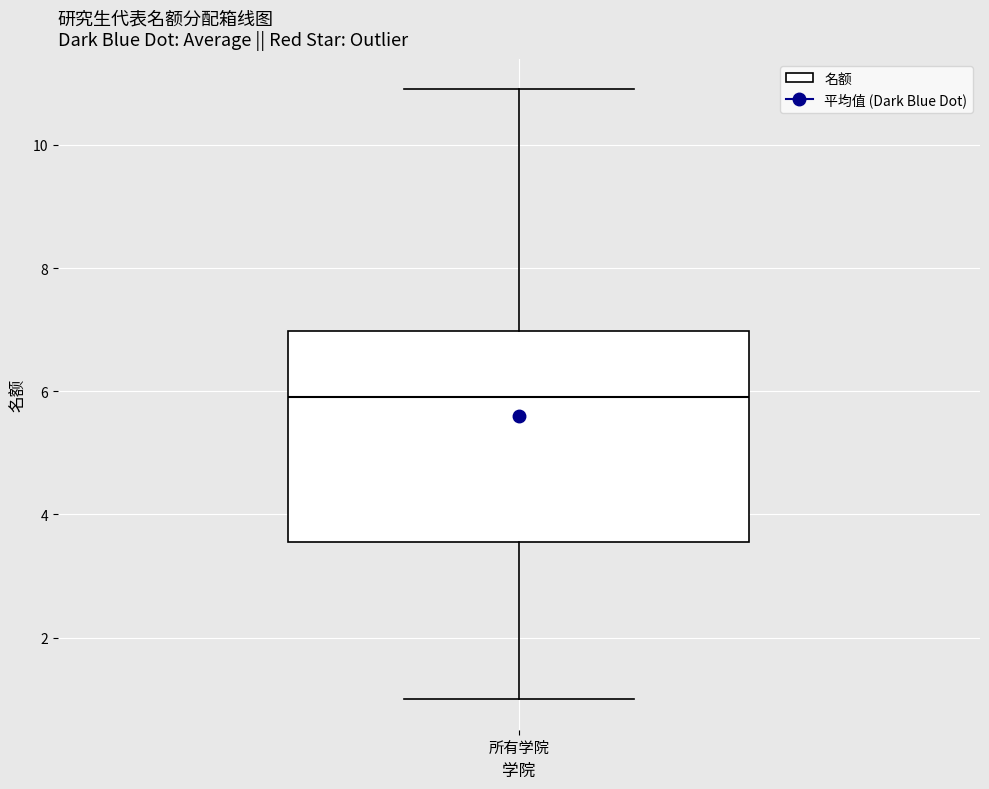

Where does the upper whisker of the box for 所有学院 end on the y-axis? The values are not printed on the chart, so give them approximately, as read against the axis.

11.0